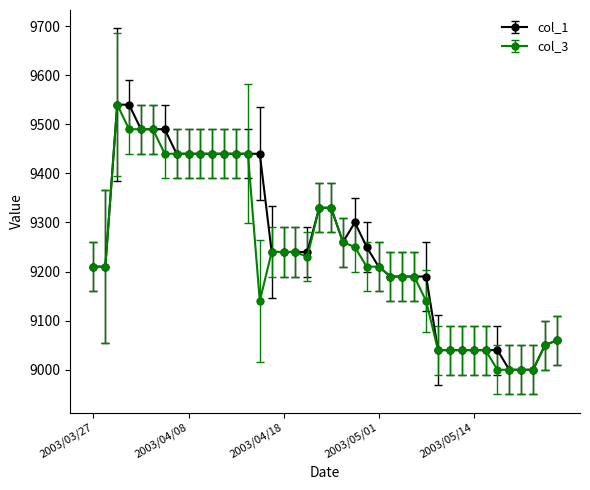

At how many categories does at least one series exceed 9461?

5